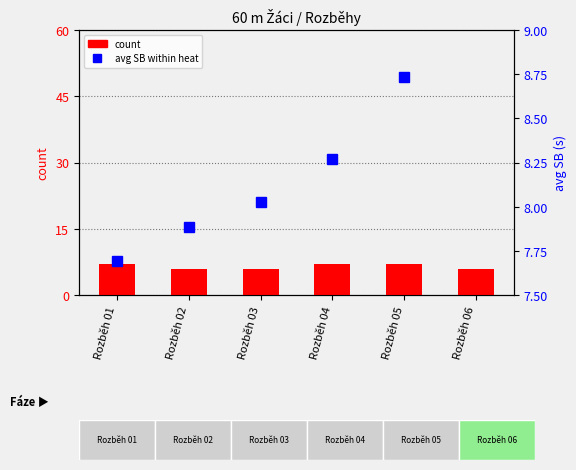

Reading left to right, extract all data points from this chart.

Rozběh 01=7	Rozběh 02=6	Rozběh 03=6	Rozběh 04=7	Rozběh 05=7	Rozběh 06=6